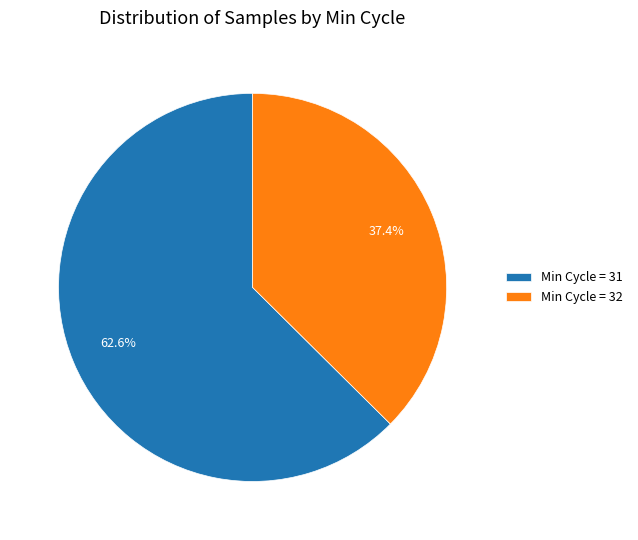

Combined, what portion of the pie is Min Cycle = 31 and Min Cycle = 32?

100.0%